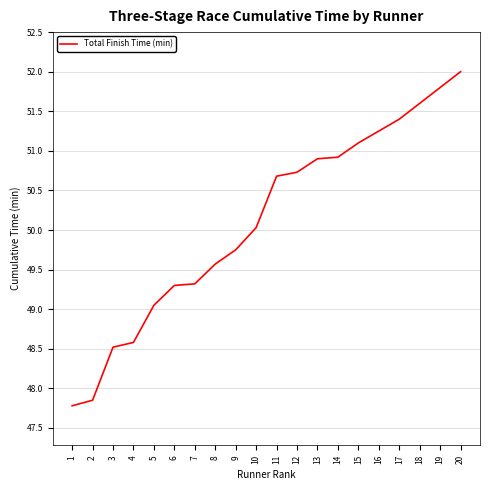

The chart shows a value of 82.1 at 10. True or false?

False